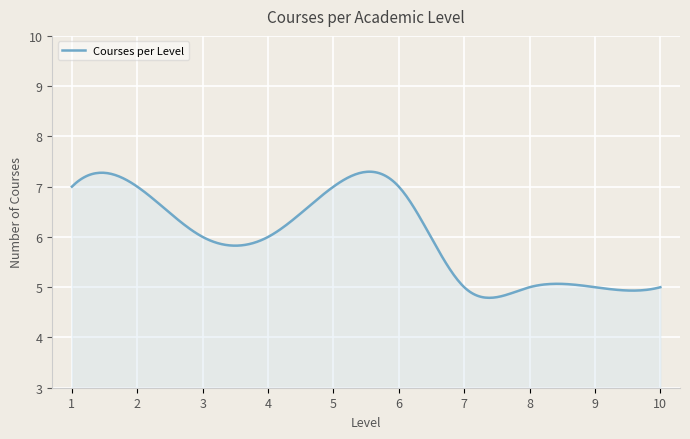

True or false: there are more than 1 points higher than both neighbors.

True